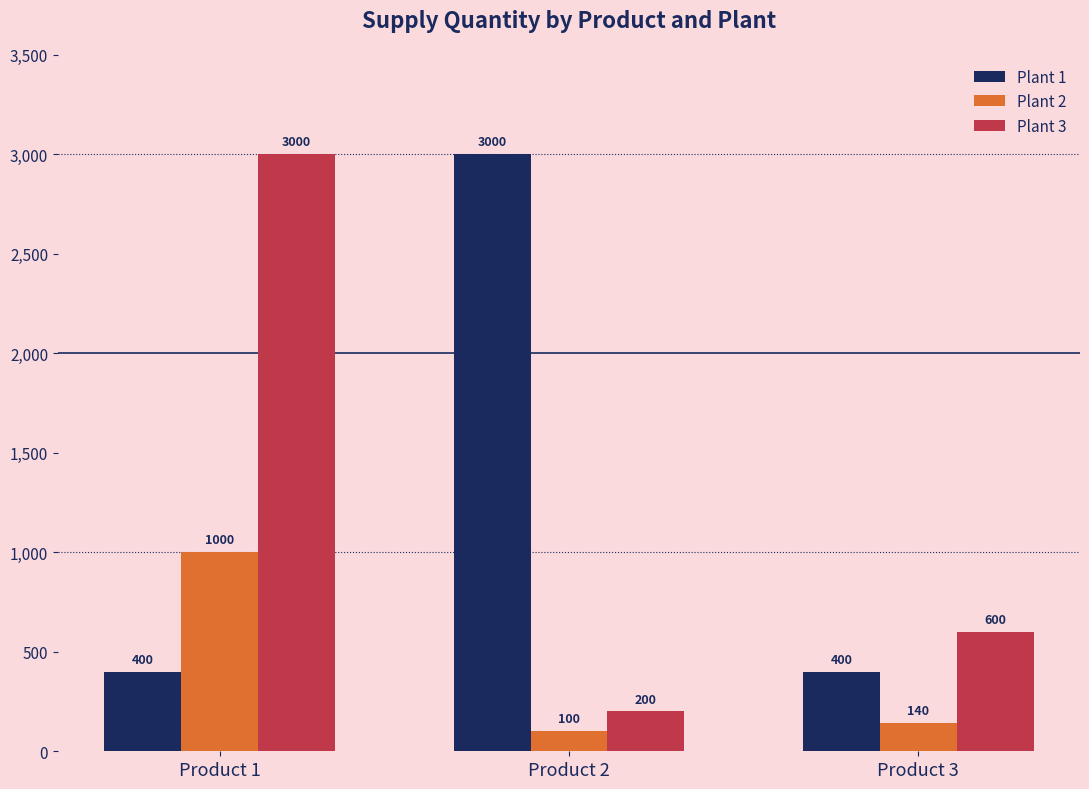

What is the total value across all series at Product 1?

4400